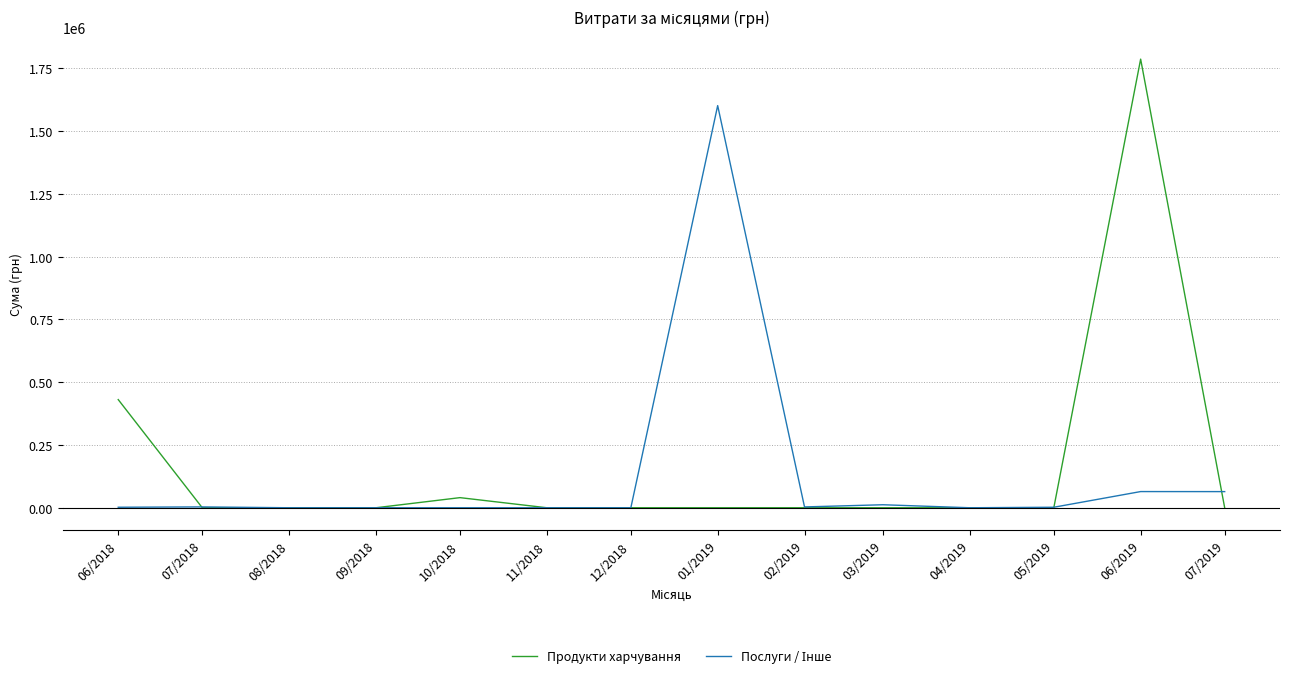

What is the greatest value displayed?

1786886.2